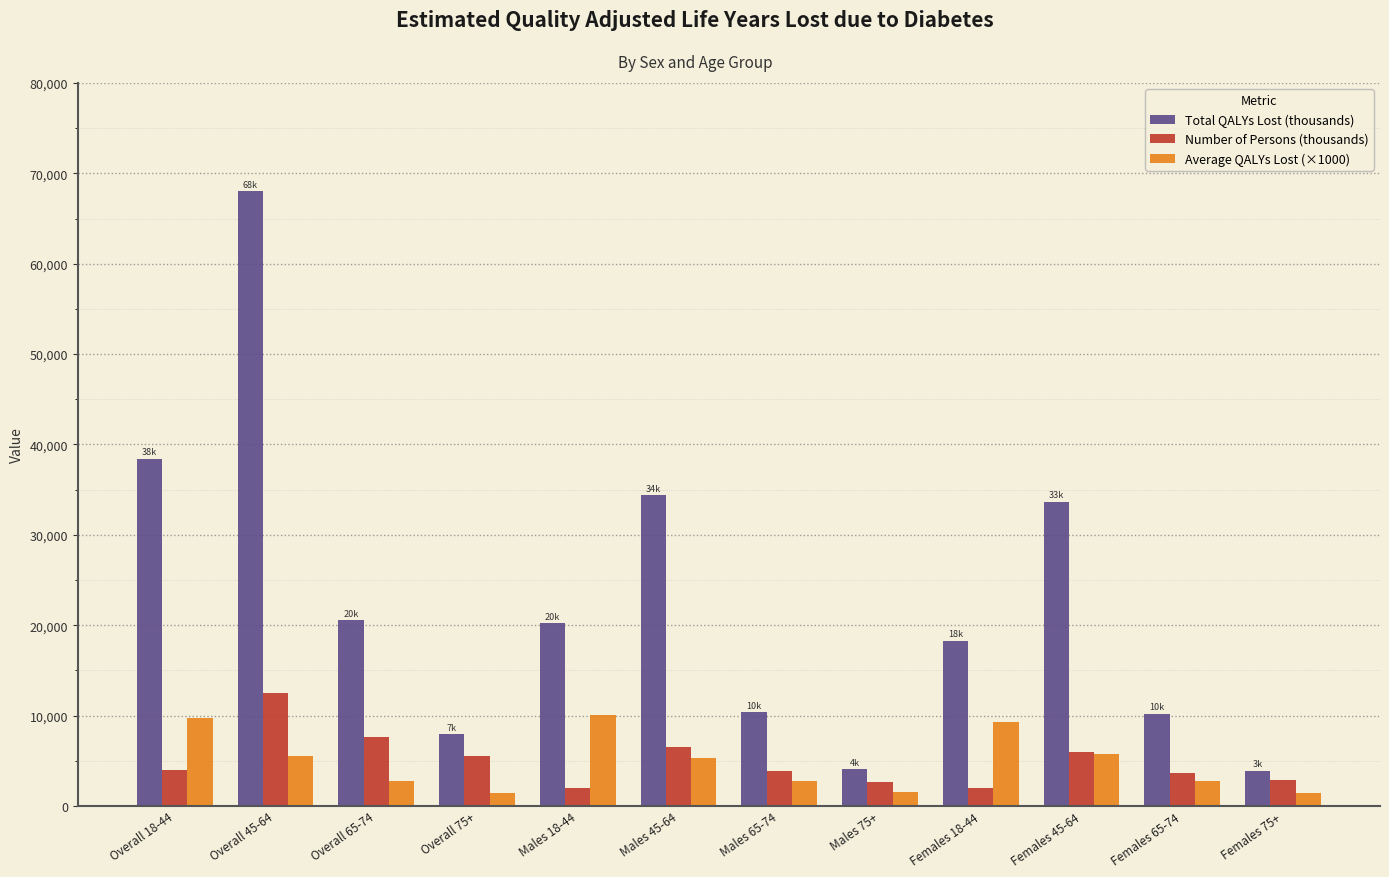

Rank the series at Females 65-74 from lowest to highest value.

Average QALYs Lost (×1000), Number of Persons (thousands), Total QALYs Lost (thousands)